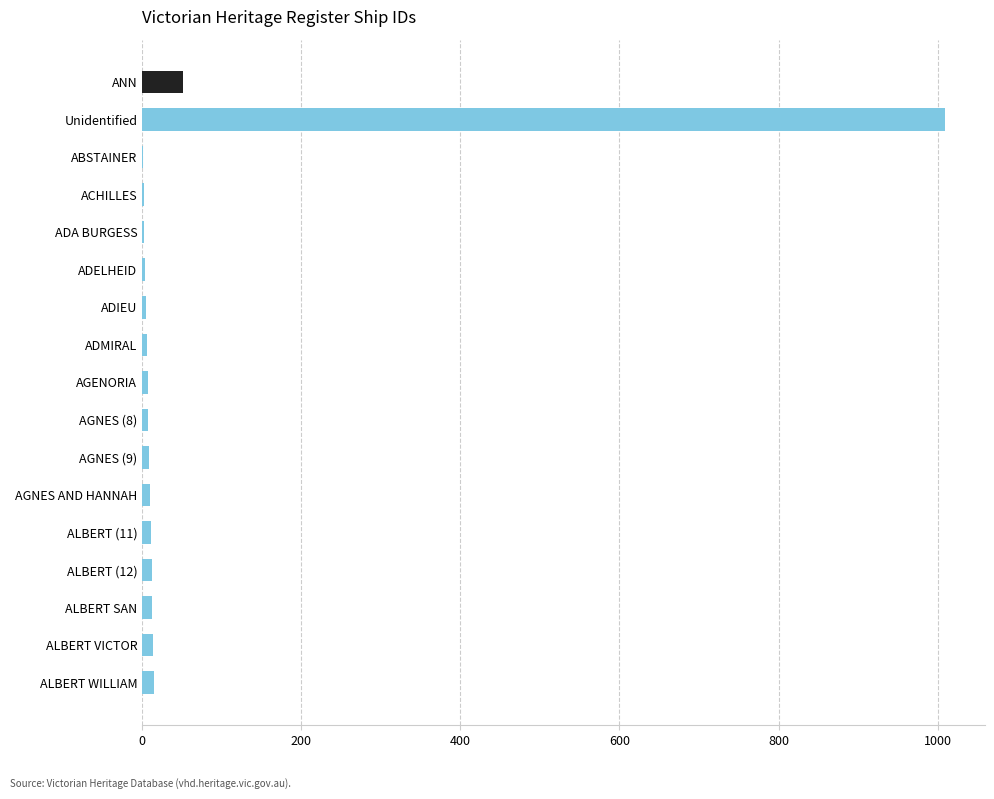

What is the sum of all values?

1180